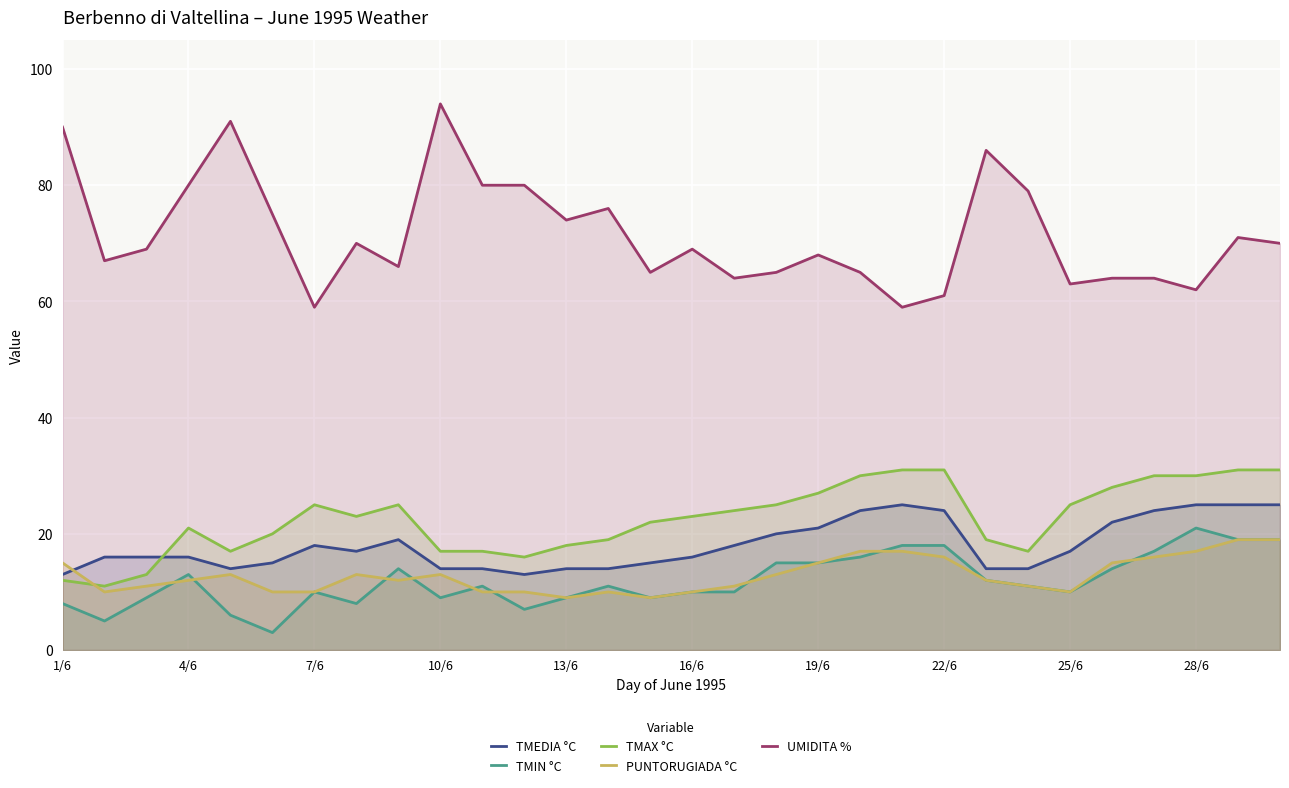

Which series changed the most between 1/6 and 28/6?

UMIDITA %